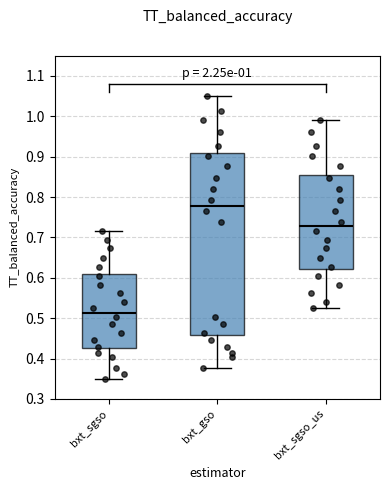

Which box's median line is the highest?

bxt_gso